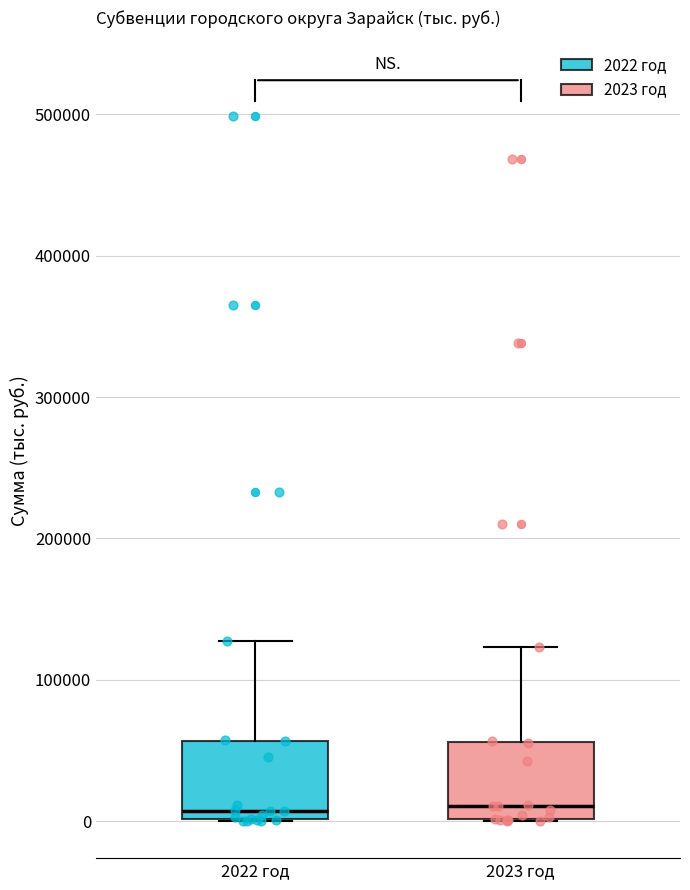

Where is the upper edge of the box for 2023 год on the y-axis? The values are not printed on the chart, so give them approximately, as read against the axis.

60000